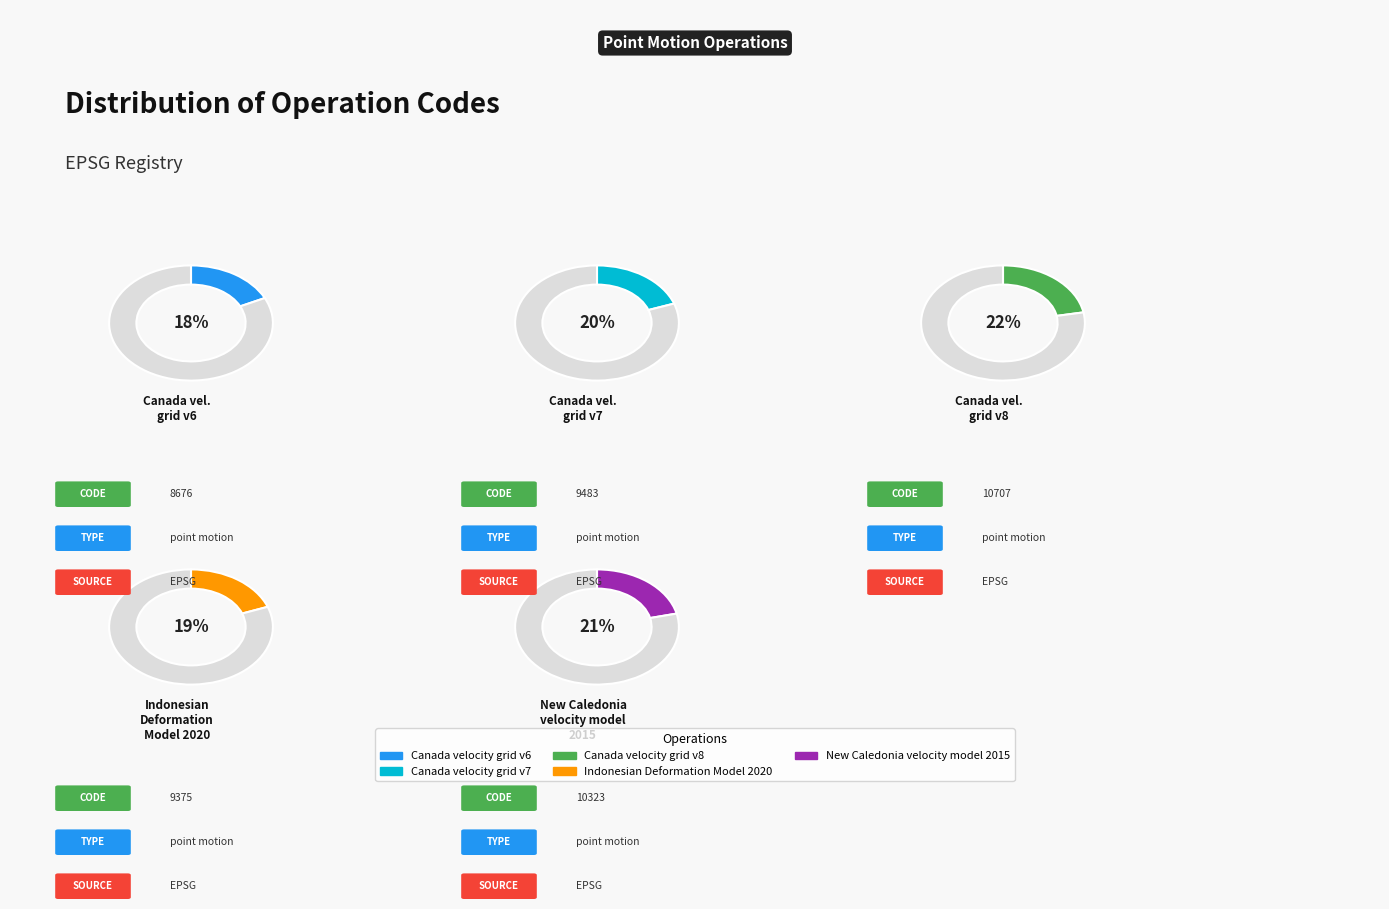

How many slices are in this pie chart?

5